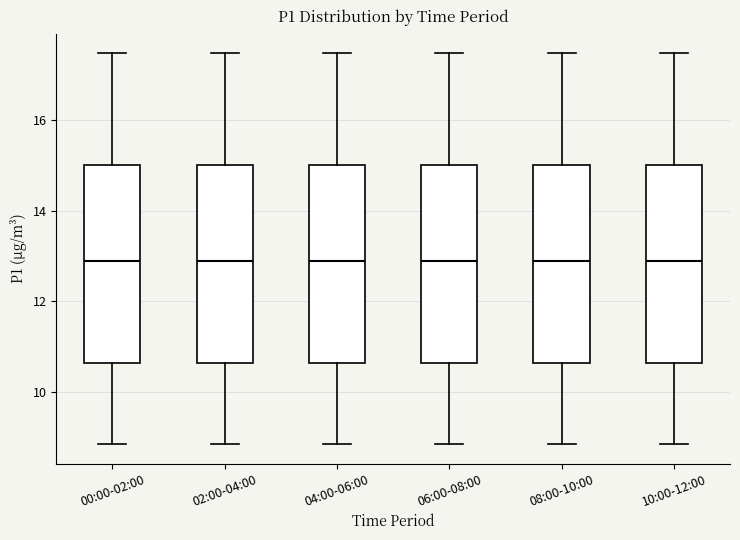

Reading left to right, transcribe this box plot: for each box, give where its median line is, the range the box spans, and where its two whiskers end, as read against the y-axis. The values are not printed on the chart, so give them approximately, as read against the axis.

00:00-02:00: median 12.8, box 10.6 to 15.0, whiskers 8.8 to 17.4
02:00-04:00: median 12.8, box 10.6 to 15.0, whiskers 8.8 to 17.4
04:00-06:00: median 12.8, box 10.6 to 15.0, whiskers 8.8 to 17.4
06:00-08:00: median 12.8, box 10.6 to 15.0, whiskers 8.8 to 17.4
08:00-10:00: median 12.8, box 10.6 to 15.0, whiskers 8.8 to 17.4
10:00-12:00: median 12.8, box 10.6 to 15.0, whiskers 8.8 to 17.4